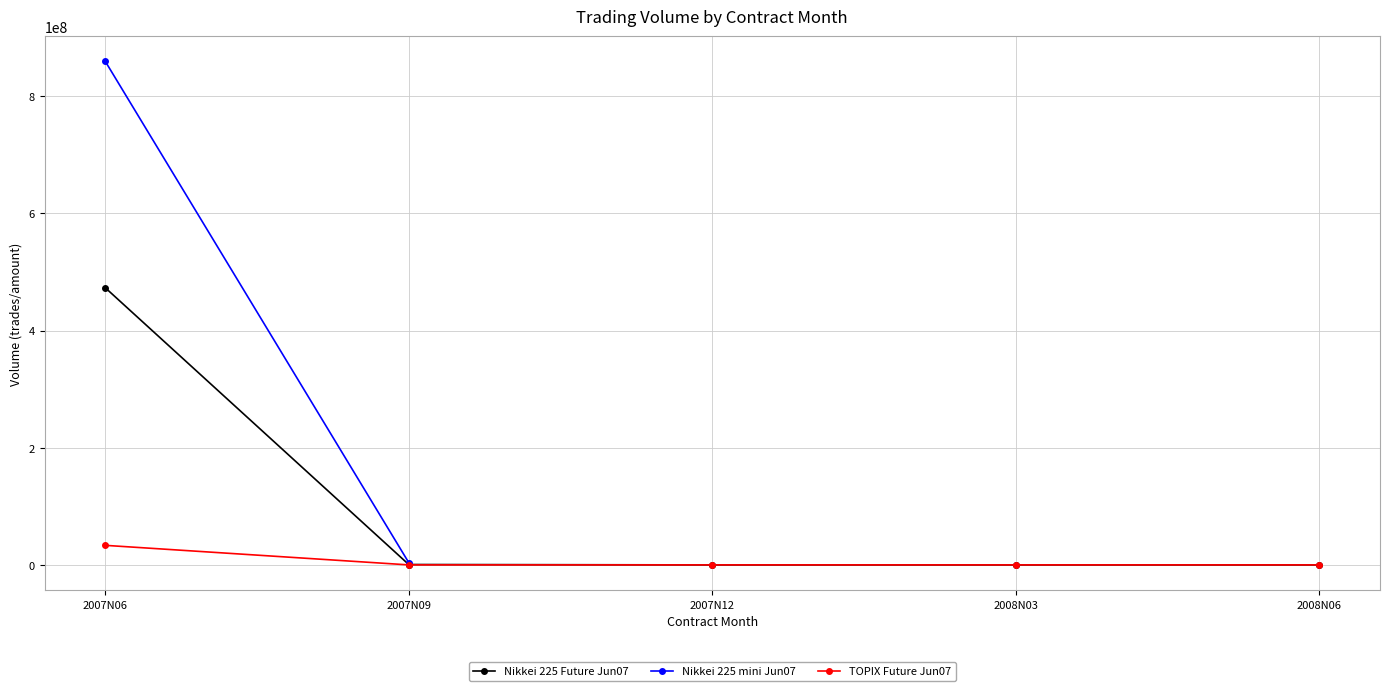

True or false: Nikkei 225 Future Jun07 has more than 0 points higher than both neighbors.

False